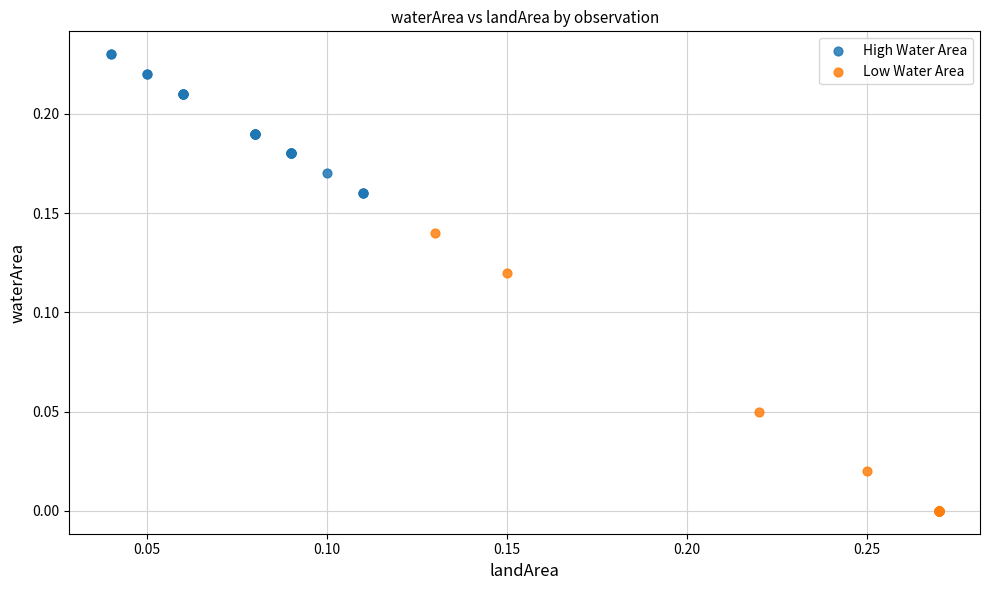

Which series contains the highest Y value?

High Water Area